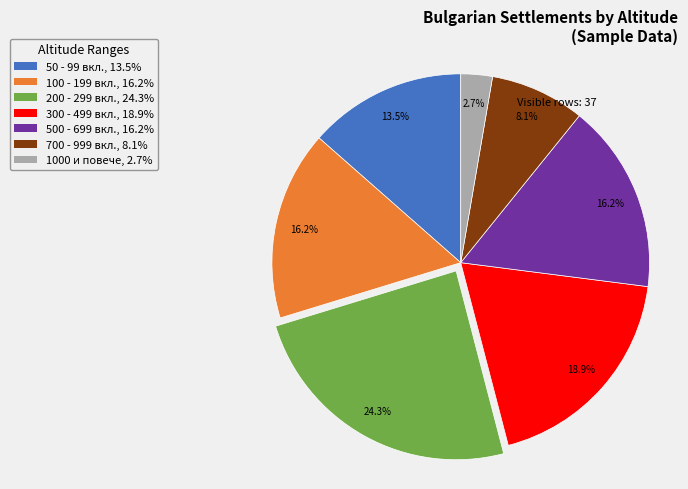

Count the number of slices in the pie.

7